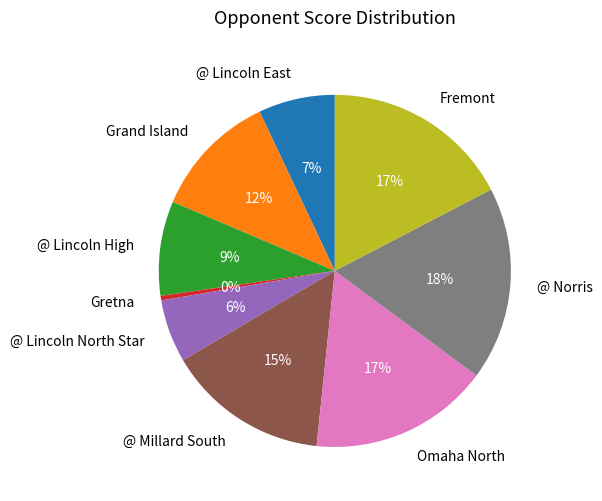

Does Fremont account for over 50% of the chart?

No